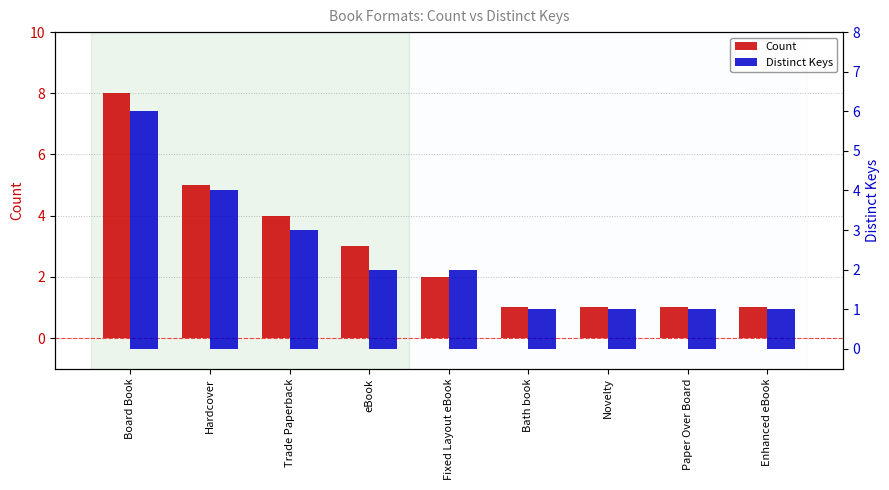

Which label corresponds to the largest value in the chart?

Board Book